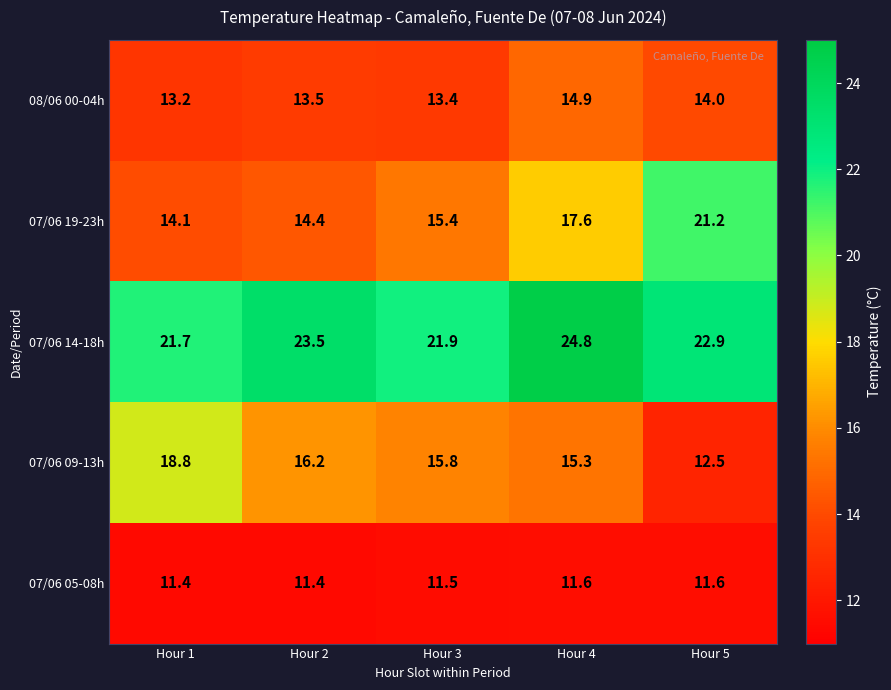

Is it true that 08/06 00-04h equals 5.1 at Hour 3?

False